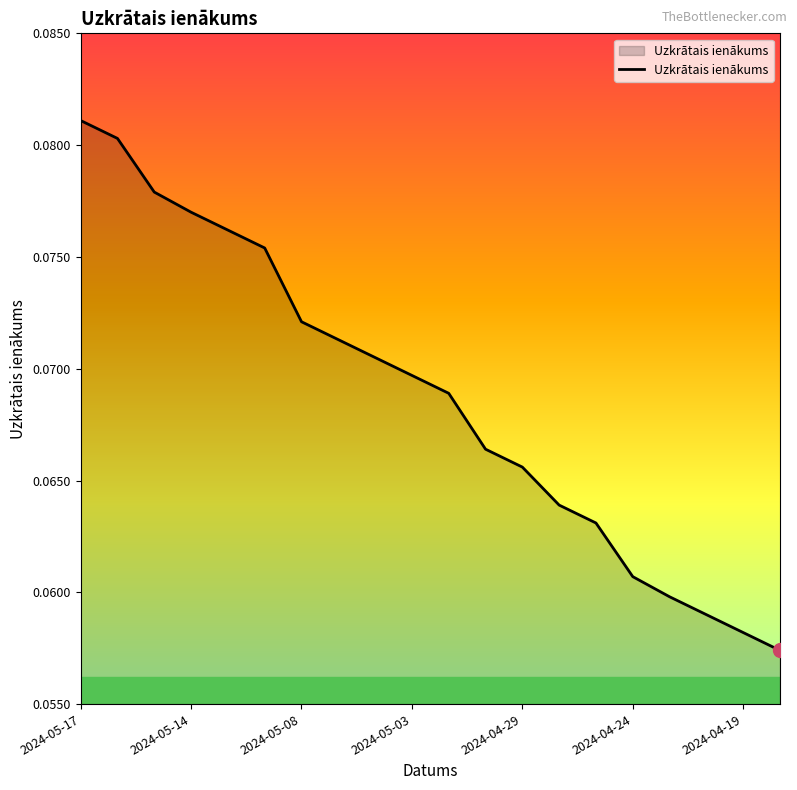

What is the value of the 19th point from the left?

0.1